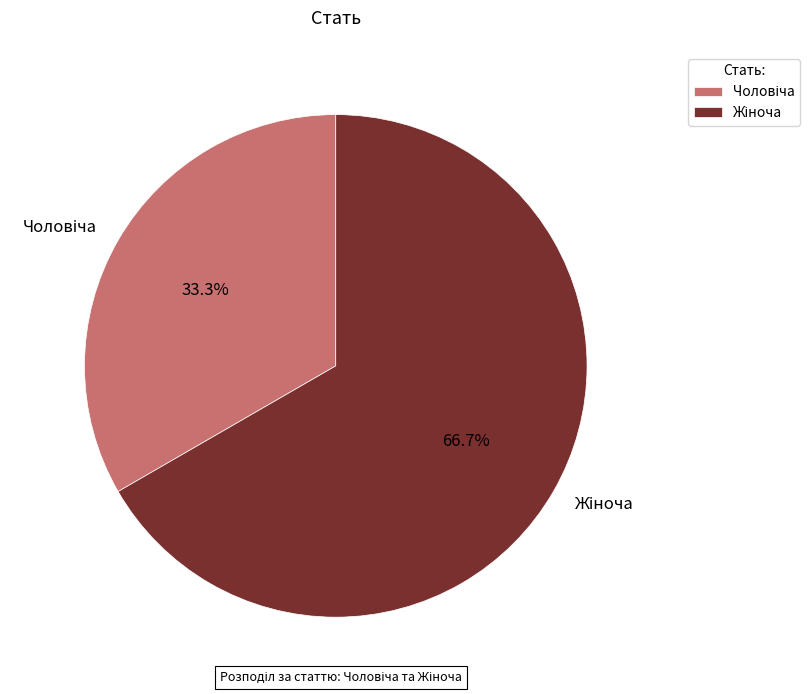

Is there a majority slice in this chart?

Yes